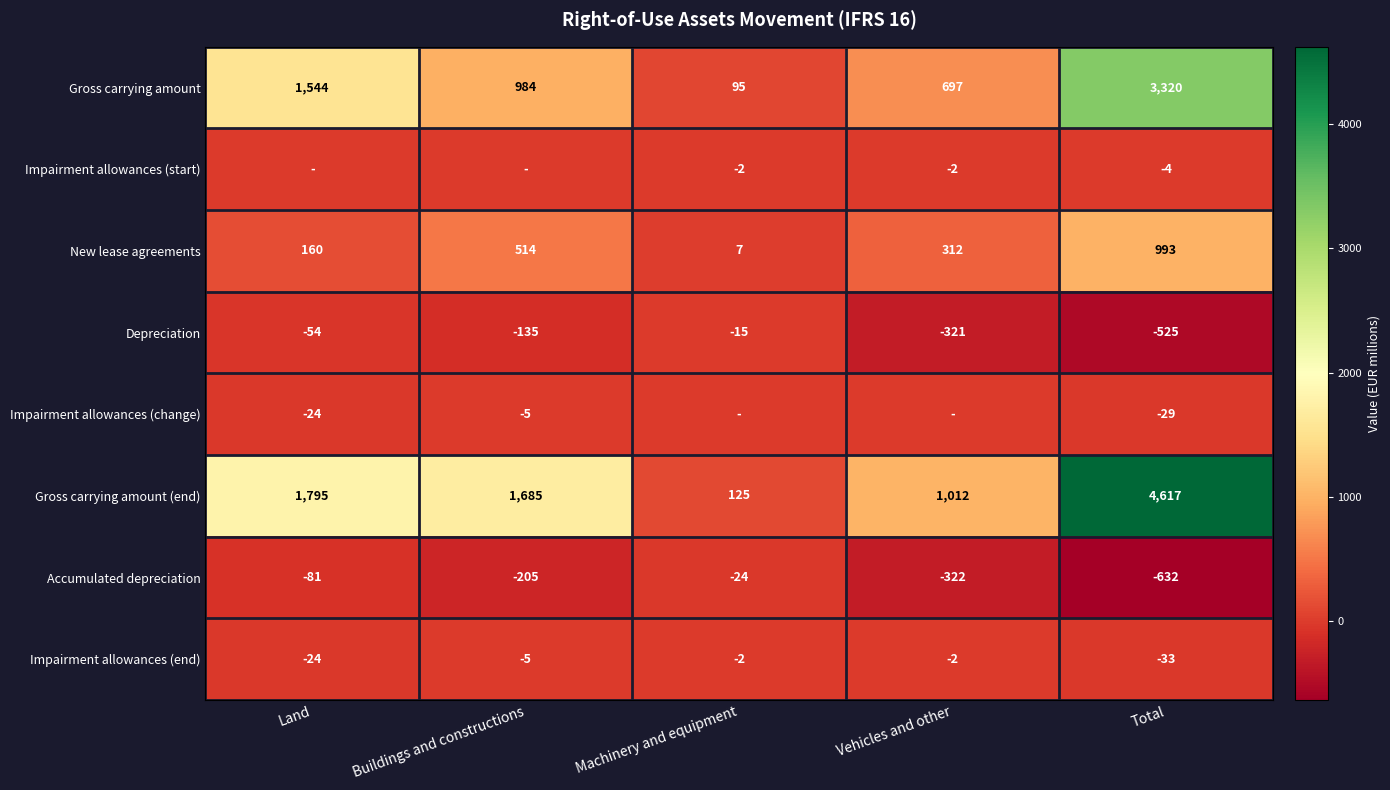

How many data points does each series have?

5